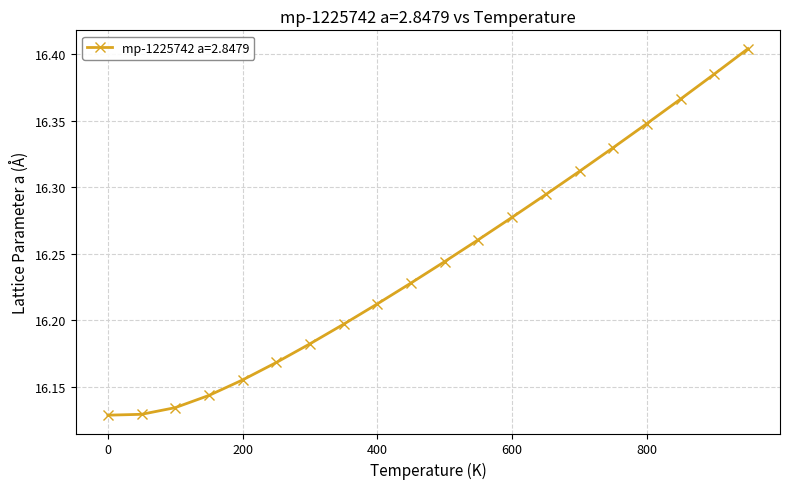

True or false: there are more than 1 points higher than both neighbors.

False